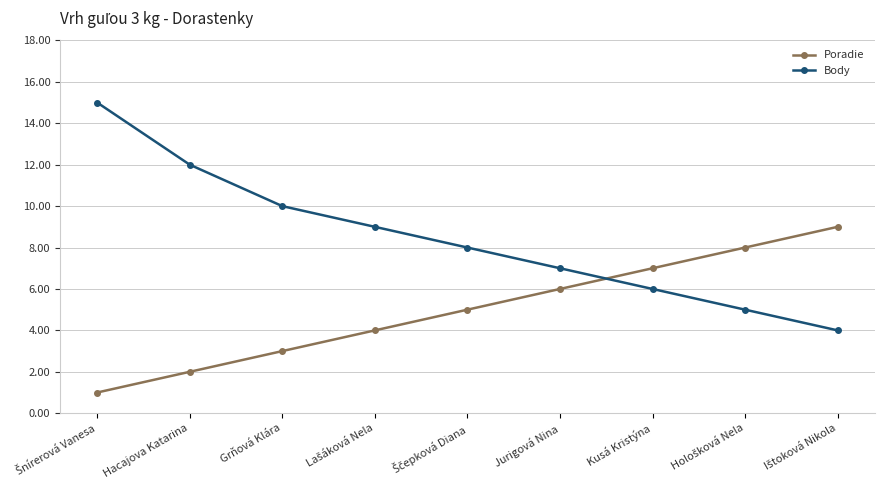

True or false: Poradie has more than 2 points higher than both neighbors.

False